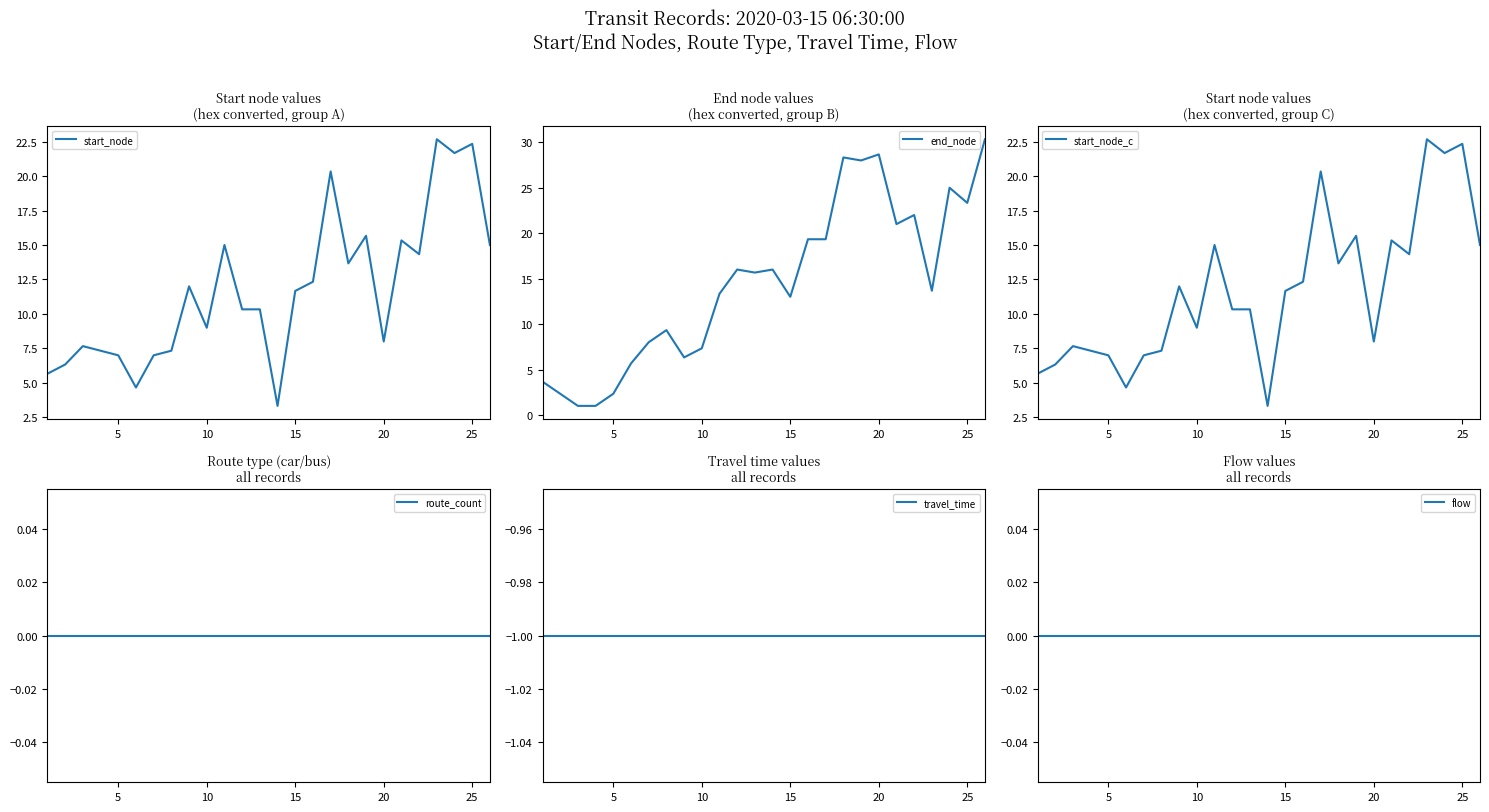

True or false: start_node has a value of 7.0 at 5.

True